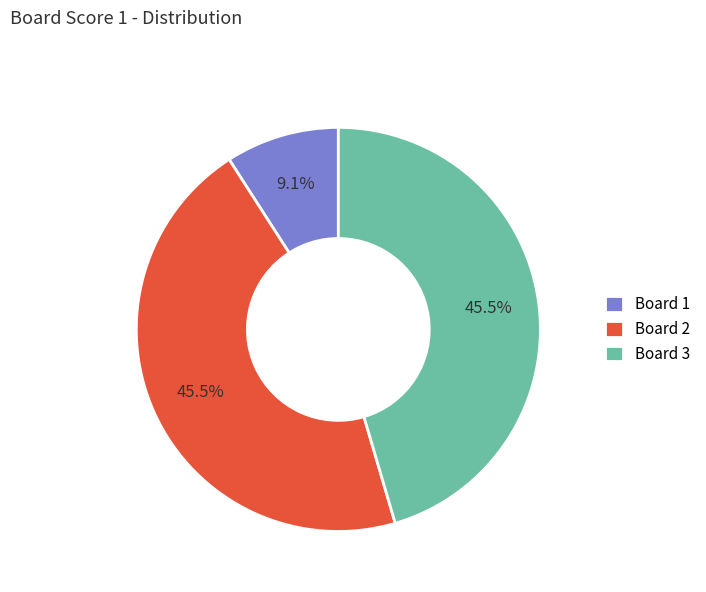

Which slice is the smallest?

Board 1